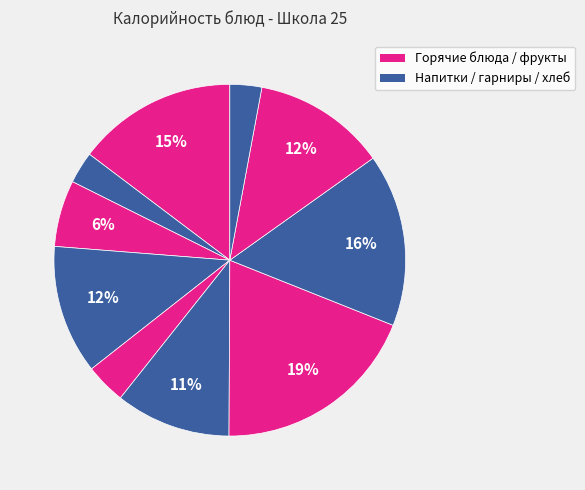

Is there any slice that represents more than half of the pie?

No